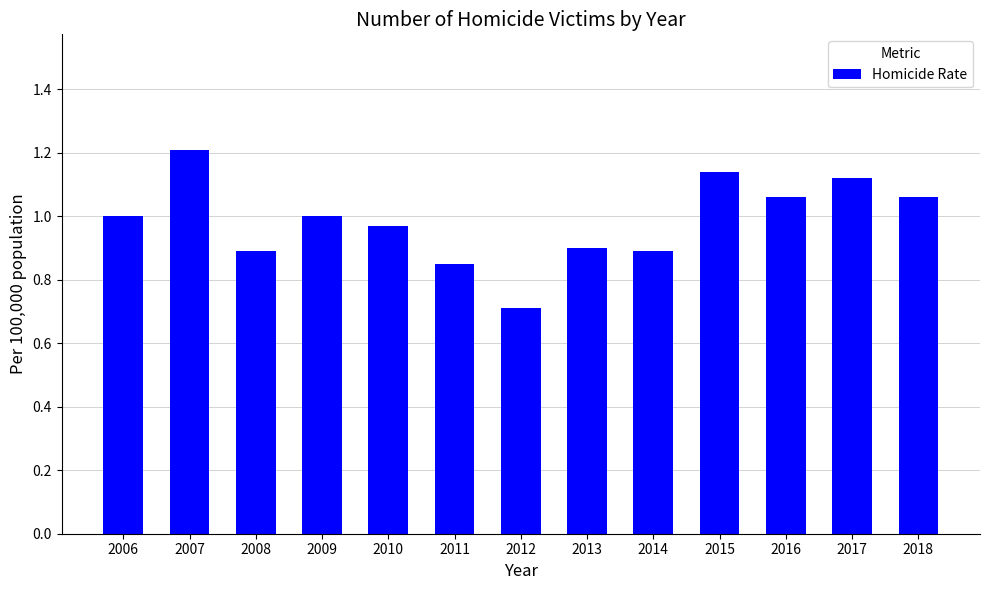

What is the minimum value shown in the chart?

0.7